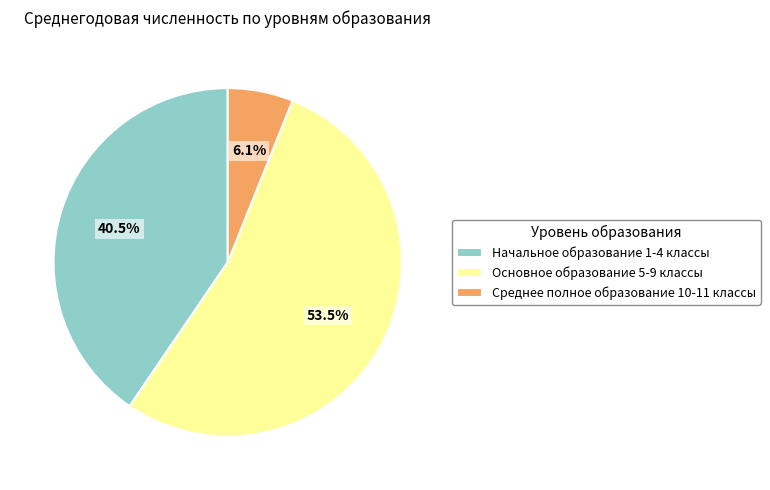

To the nearest percent, what portion does Среднее полное образование 10-11 классы represent?

6%